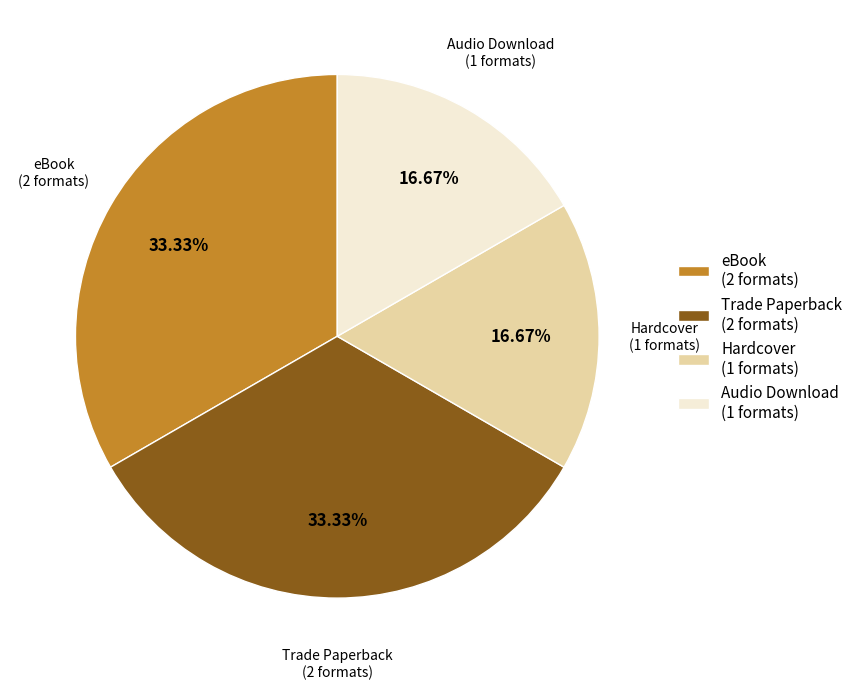

Do eBook (2 formats) and Trade Paperback (2 formats) together represent more than half of the pie?

Yes